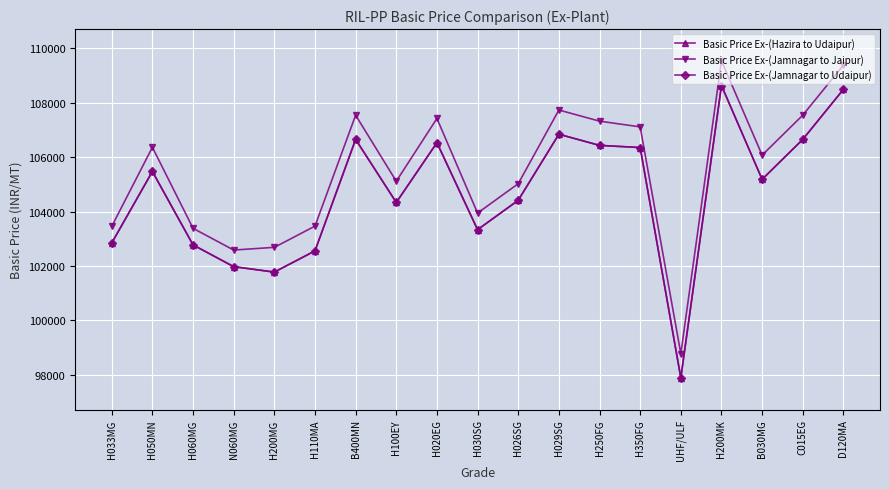

Is it true that Basic Price Ex-(Jamnagar to Udaipur) equals 106353 at H350FG?

True